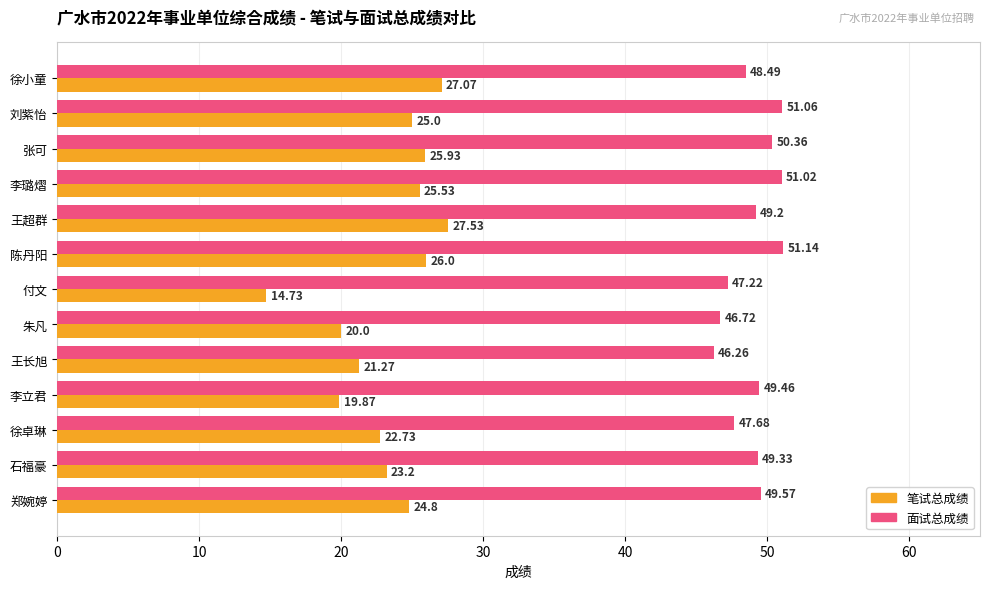

What is the sum of all 面试总成绩 values?

637.5